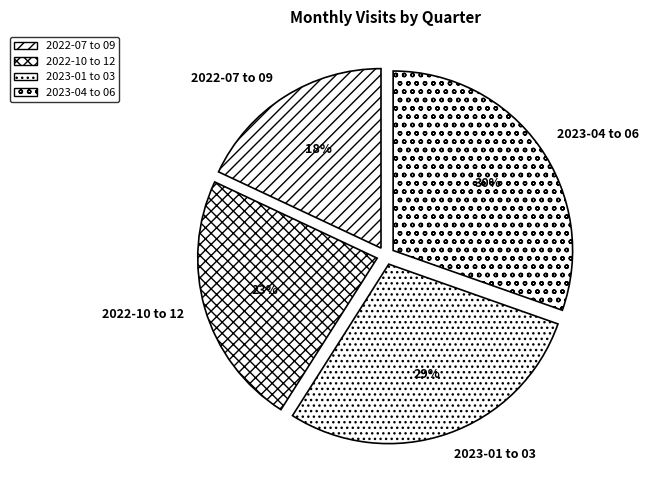

Is it true that 2022-10 to 12 is 37% of the pie?

False